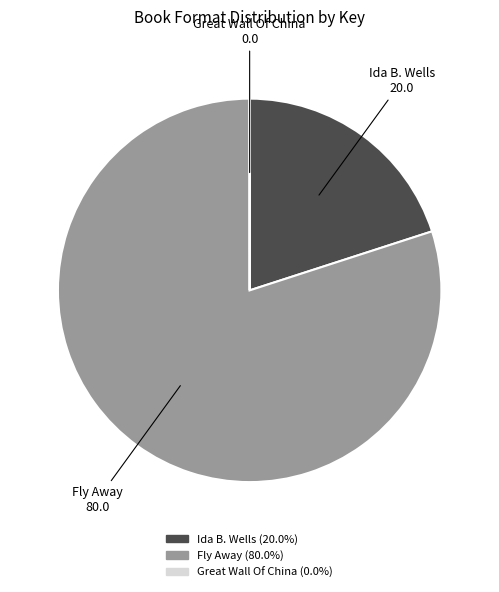

Is there a majority slice in this chart?

Yes